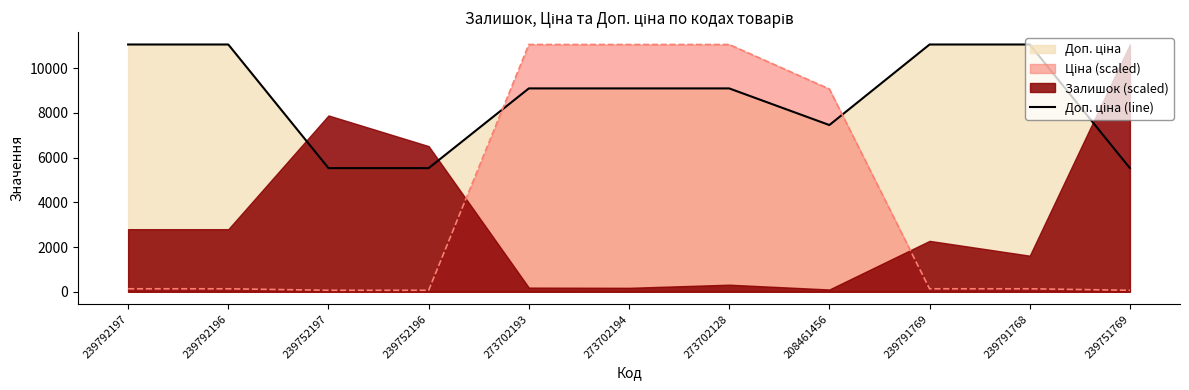

How many lines are shown in the chart?

1